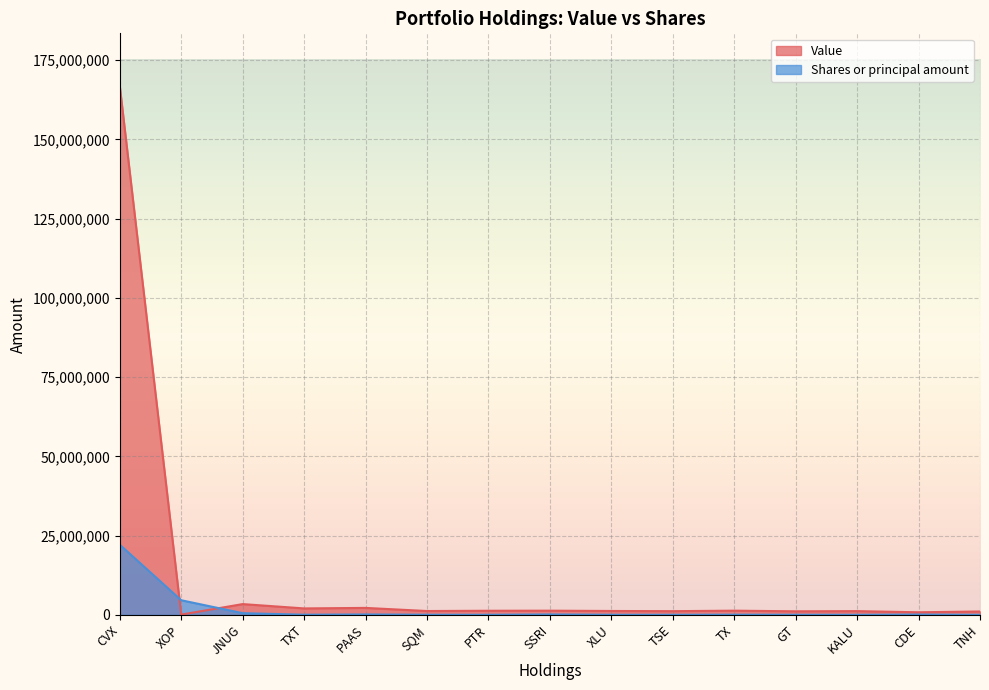

How many interior local valleys does the Value series have?

6